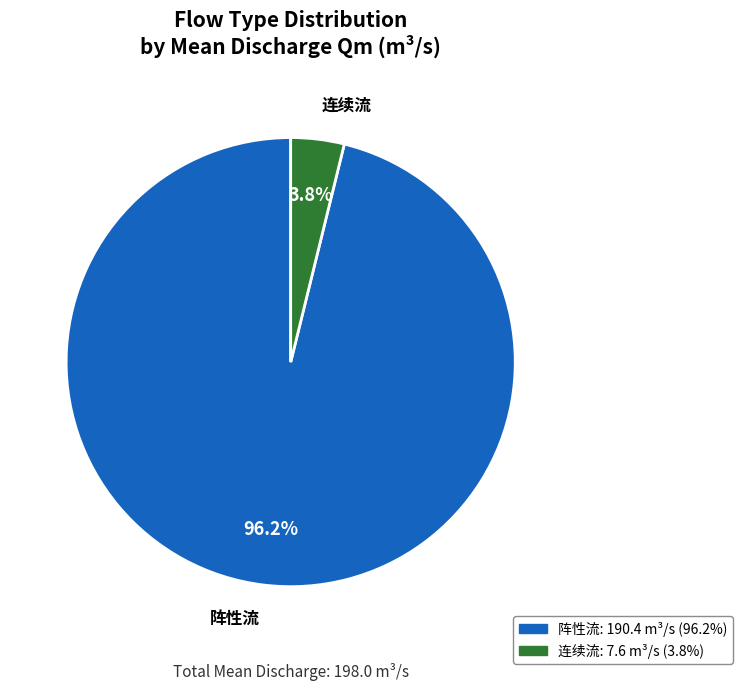

To the nearest percent, what portion does 阵性流 represent?

96%